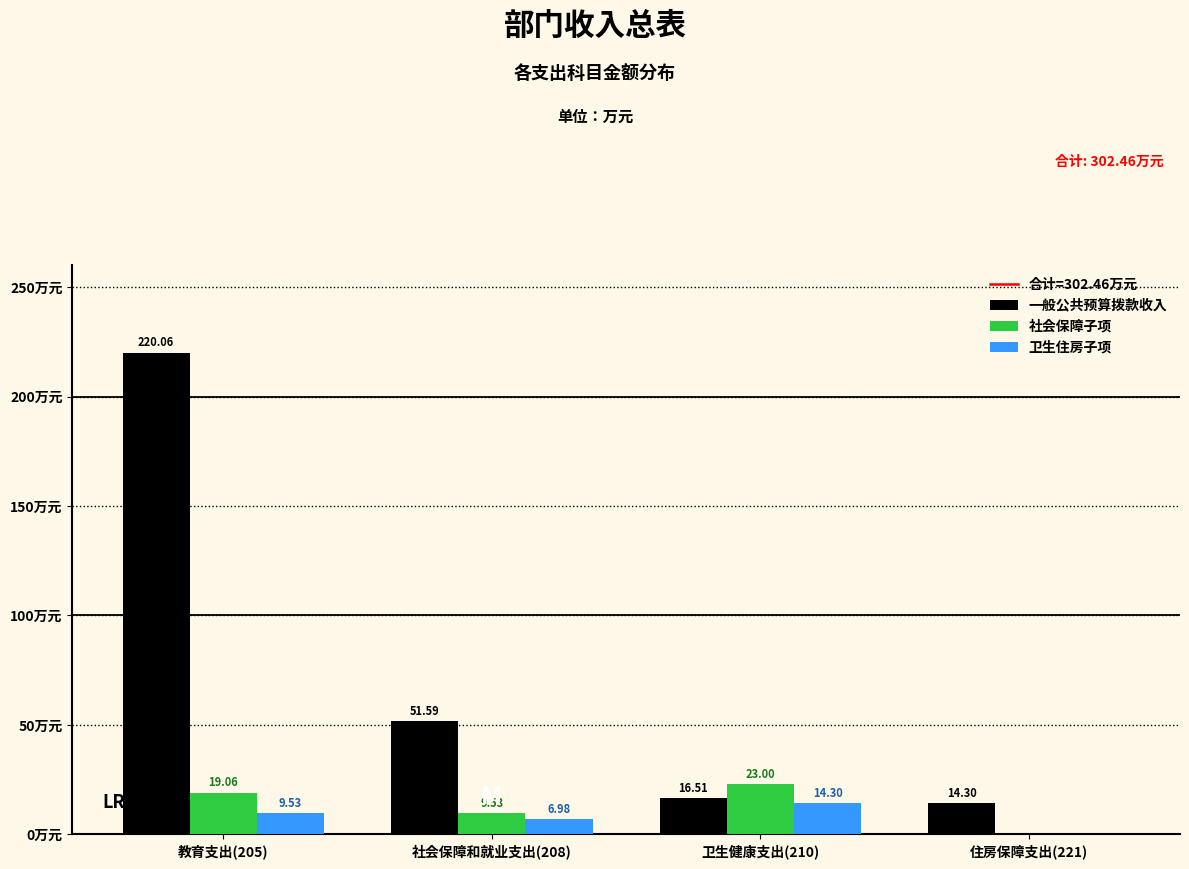

Is the value of 一般公共预算拨款收入 at 教育支出(205) greater than the value of 社会保障子项 at 社会保障和就业支出(208)?

Yes